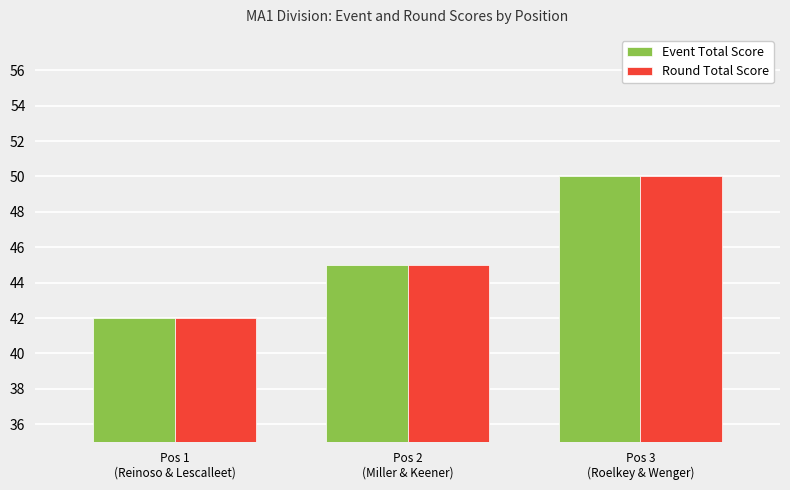

What is the average value of the Round Total Score series?

46